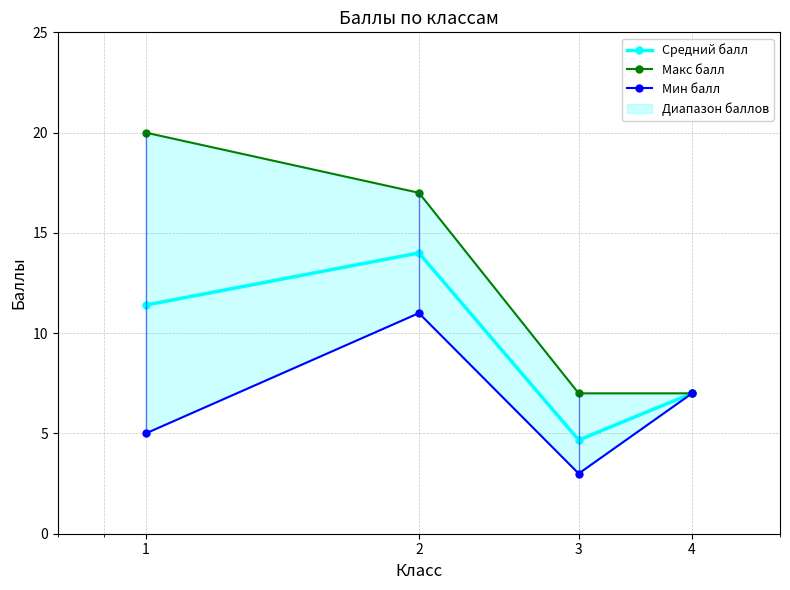

True or false: Средний балл and Макс балл intersect in this chart.

False